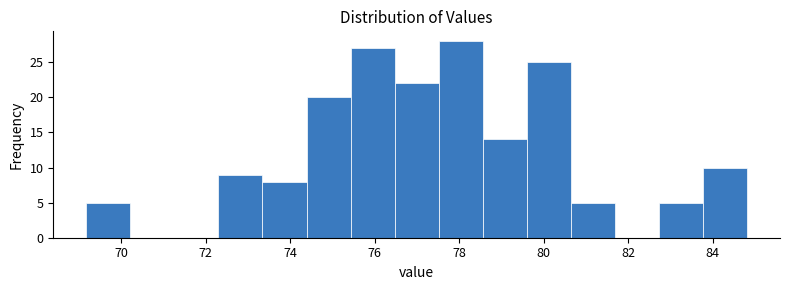

Reading left to right, transcribe this chart: for each bar, give the range it covers on the x-axis and its height. Neither the bar edges nor the heights are printed on the chart, so give them approximately, as read against the axes.

69.2 to 70.2: 5
70.2 to 71.2: 0
71.2 to 72.2: 0
72.2 to 73.4: 9
73.4 to 74.4: 8
74.4 to 75.4: 20
75.4 to 76.4: 27
76.4 to 77.6: 22
77.6 to 78.6: 28
78.6 to 79.6: 14
79.6 to 80.6: 25
80.6 to 81.6: 5
81.6 to 82.8: 0
82.8 to 83.8: 5
83.8 to 84.8: 10